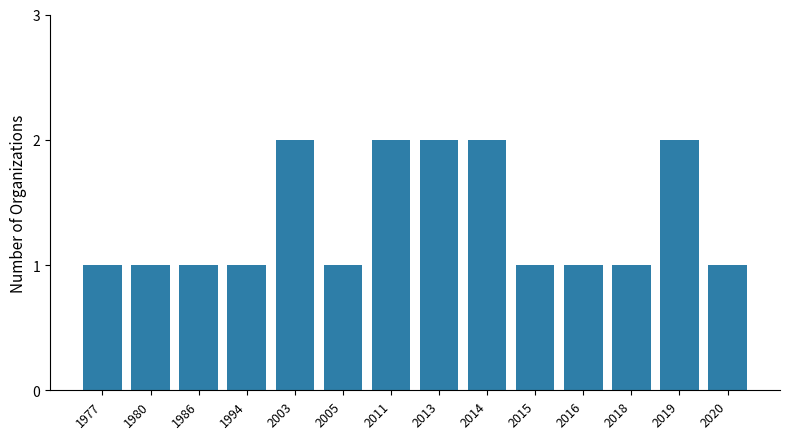

How many series are shown in this chart?

1